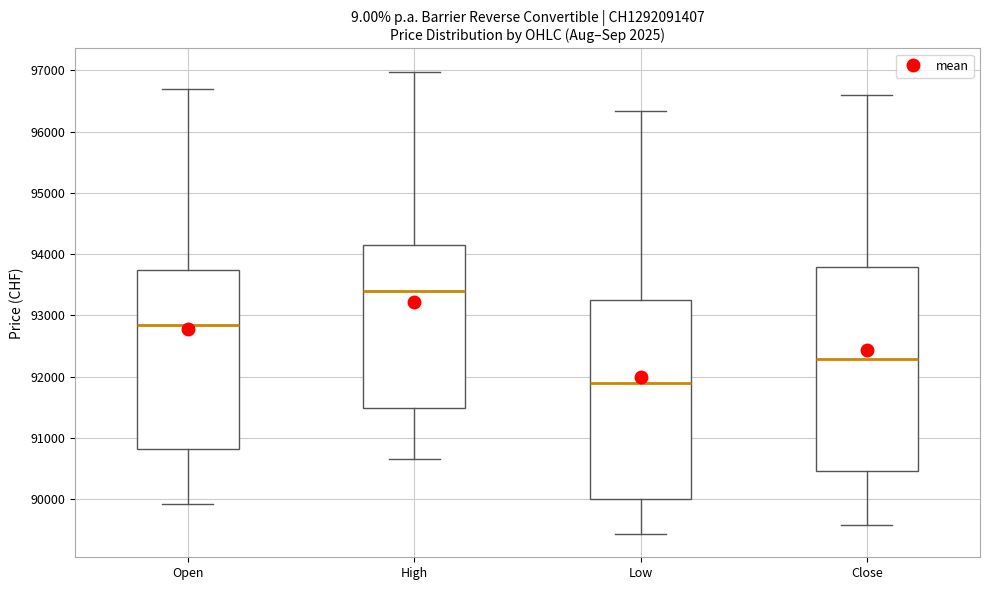

Where is the lower edge of the box for Open on the y-axis? The values are not printed on the chart, so give them approximately, as read against the axis.

90800